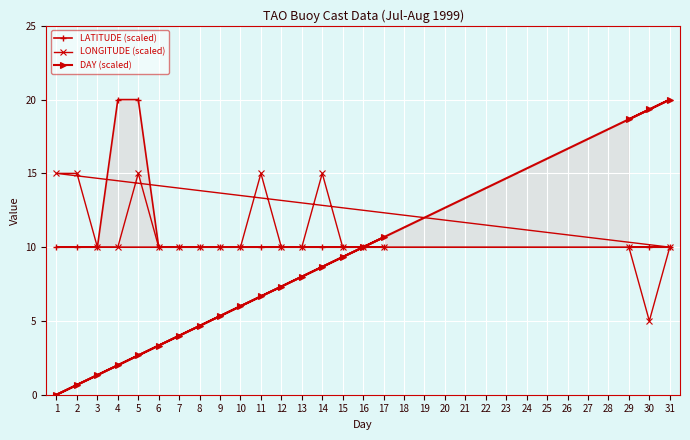

Is it true that LONGITUDE (scaled) equals 10.0 at 6?

True